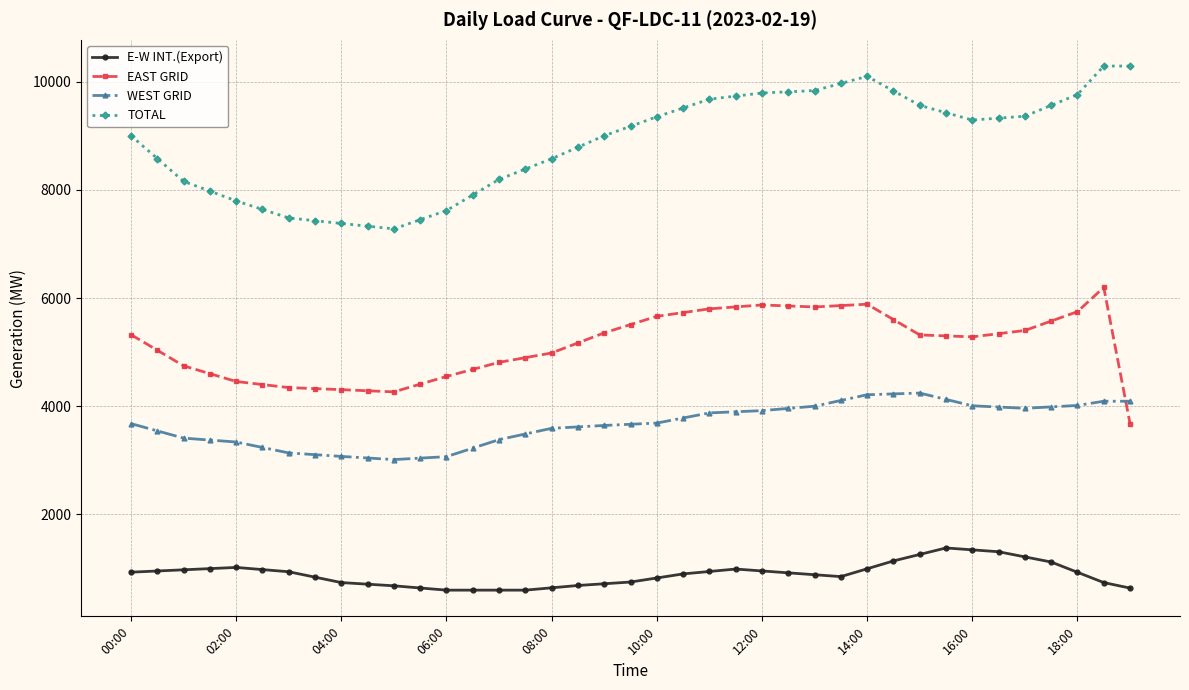

What is the maximum value for TOTAL?

10290.5